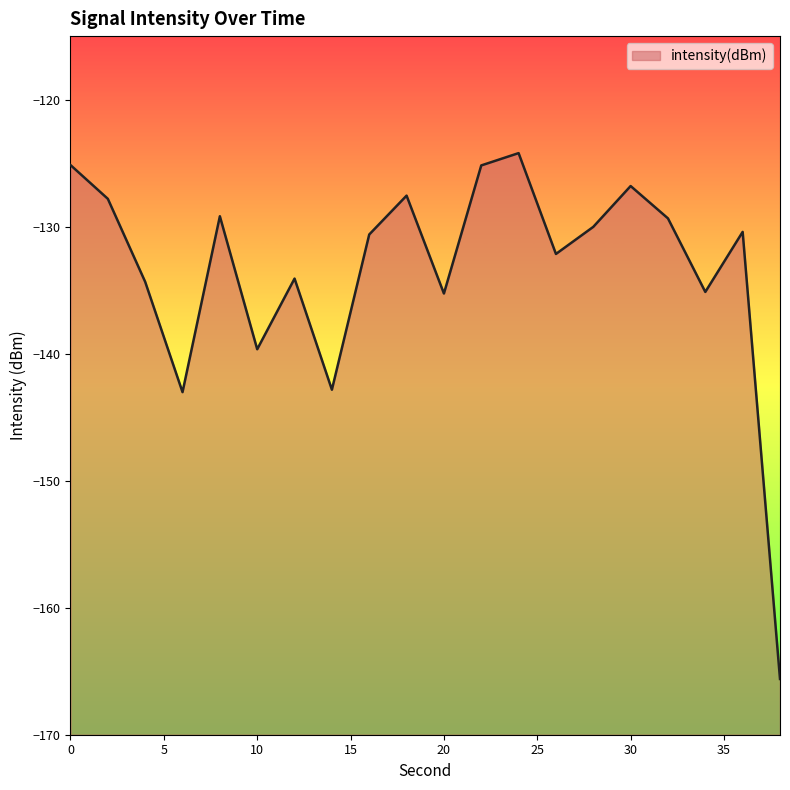

At which label is the value closest to -144?

6